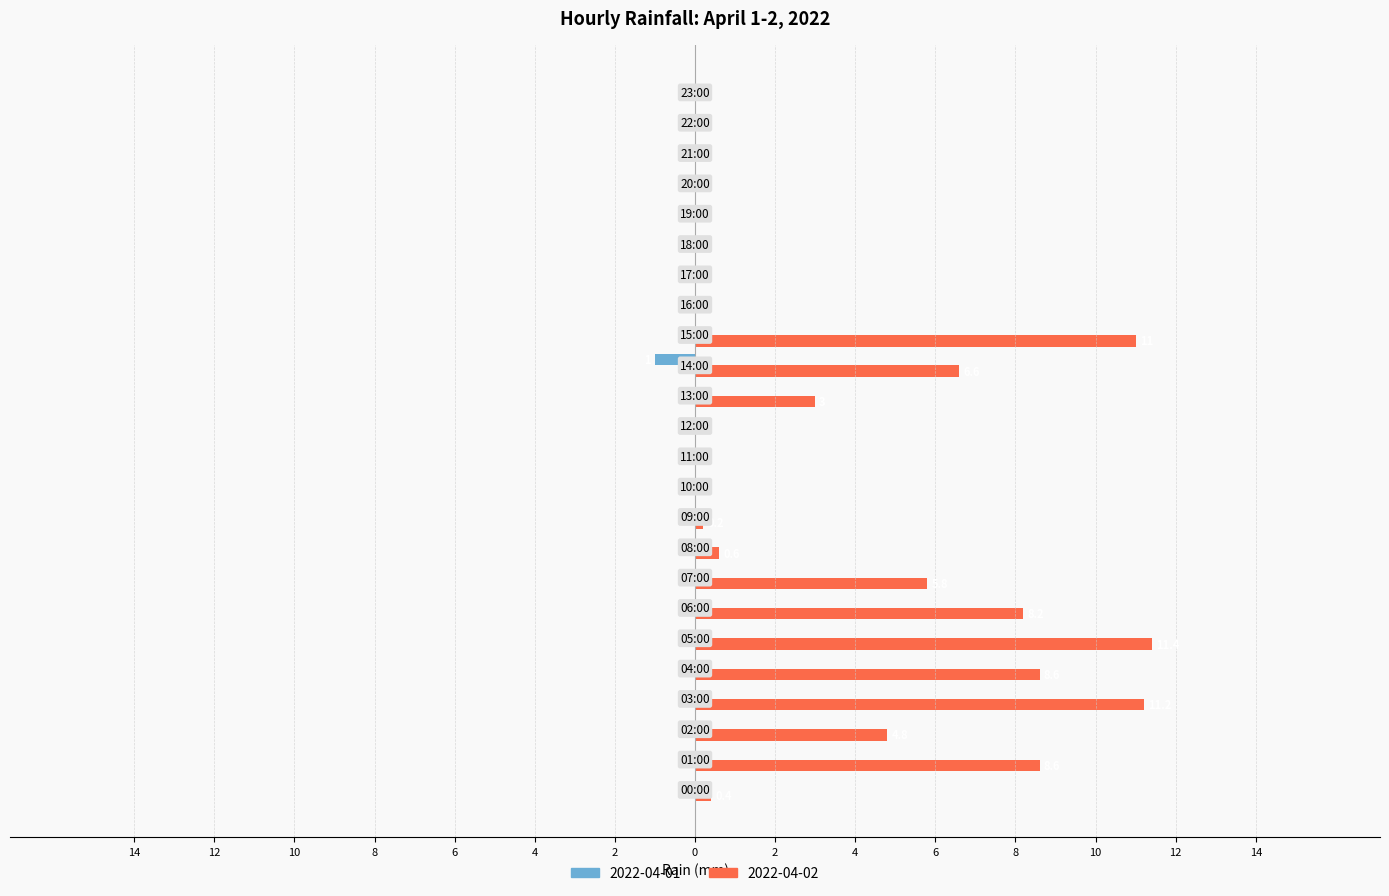

What are all the series names shown in the legend?

2022-04-01, 2022-04-02